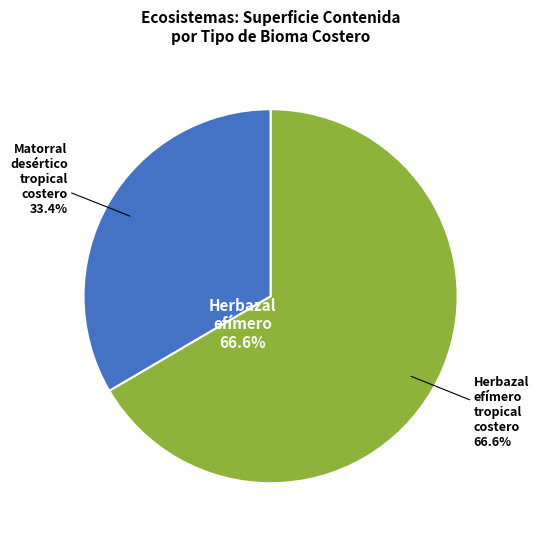

To the nearest percent, what is the difference between the Matorral desértico tropical costero and Herbazal efímero tropical costero slice percentages?

33%